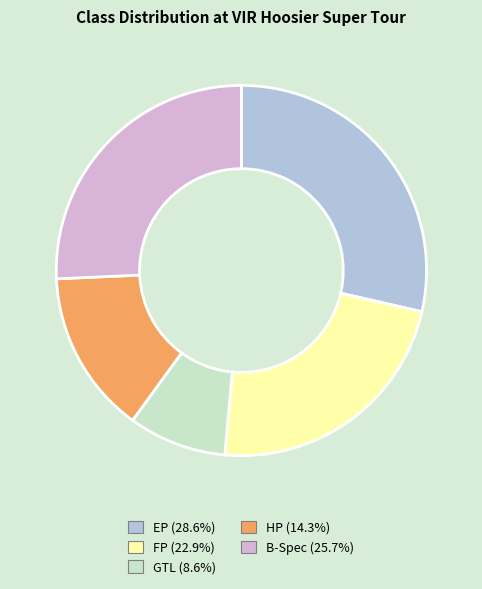

How many segments does this pie chart have?

5